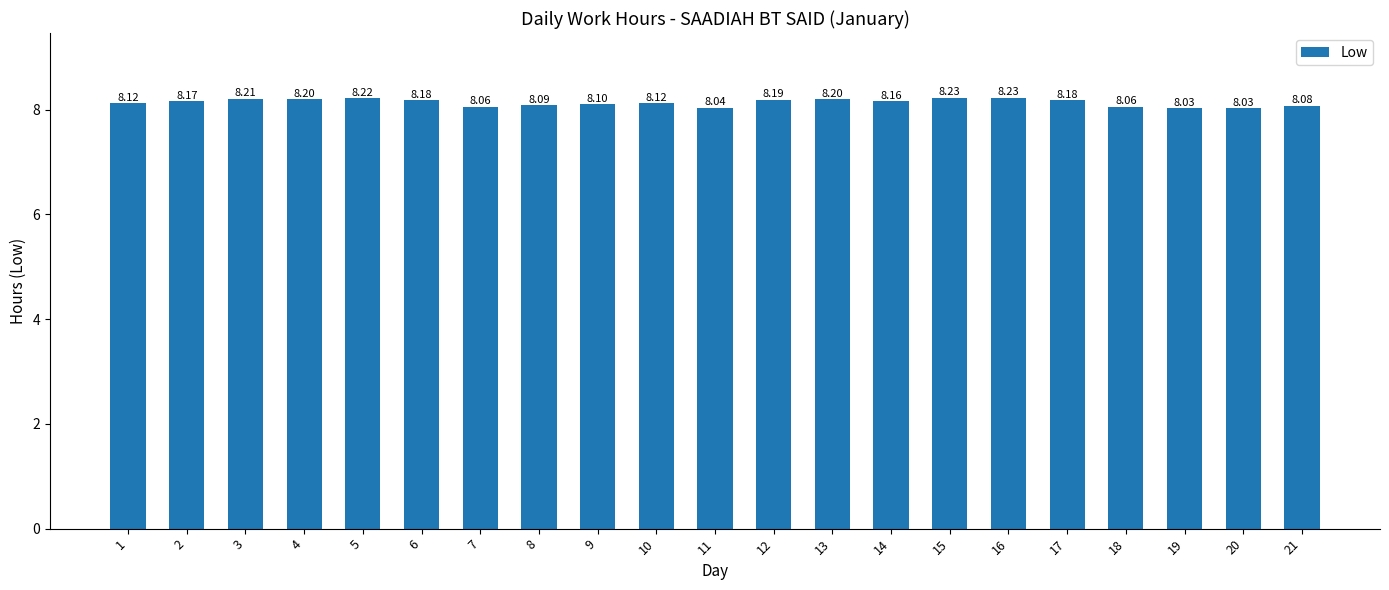

Count the number of categories in the chart.

21